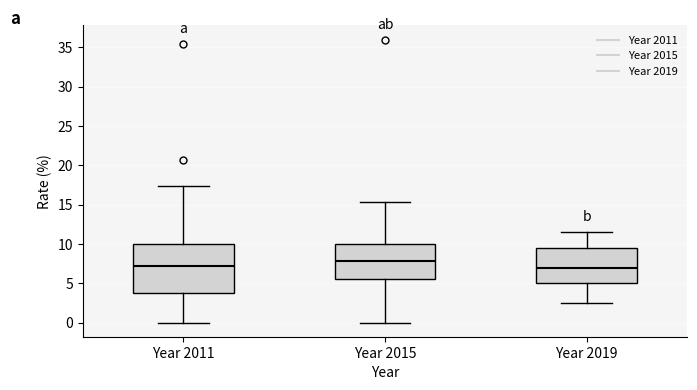

Which box has the highest median line?

Year 2015